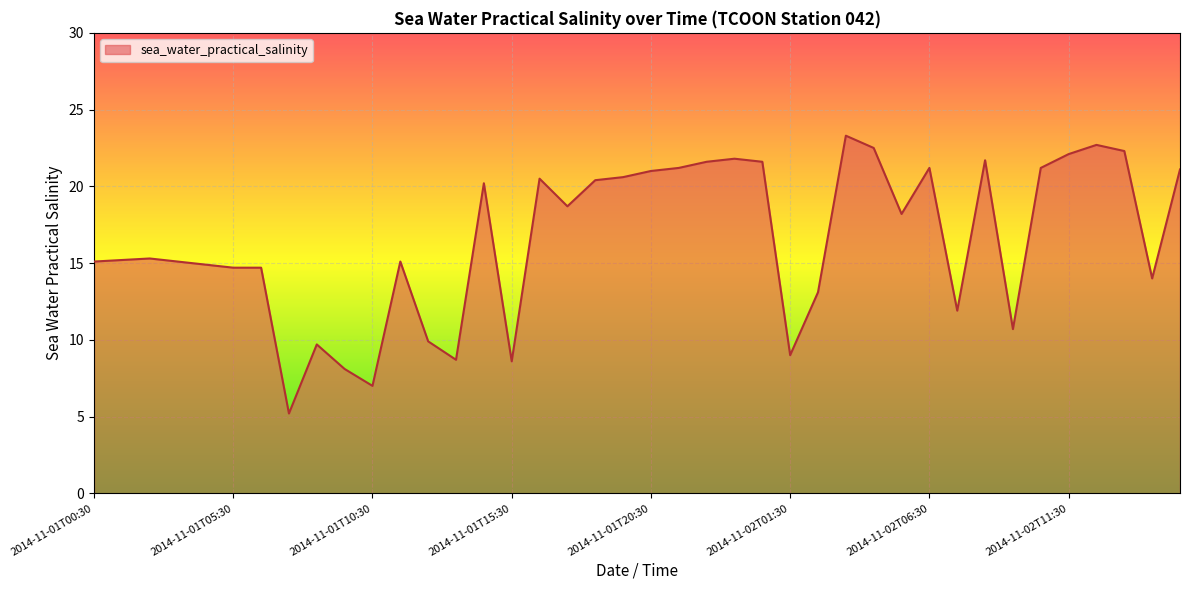

What is the maximum value shown in the chart?

23.3